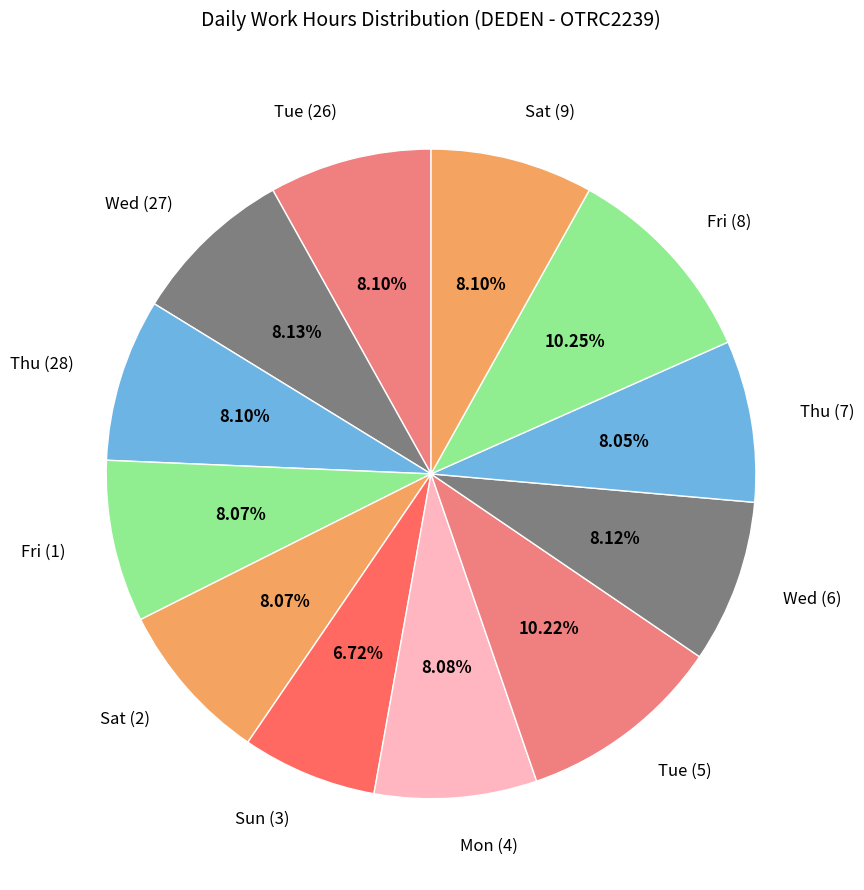

Count the number of slices in the pie.

12